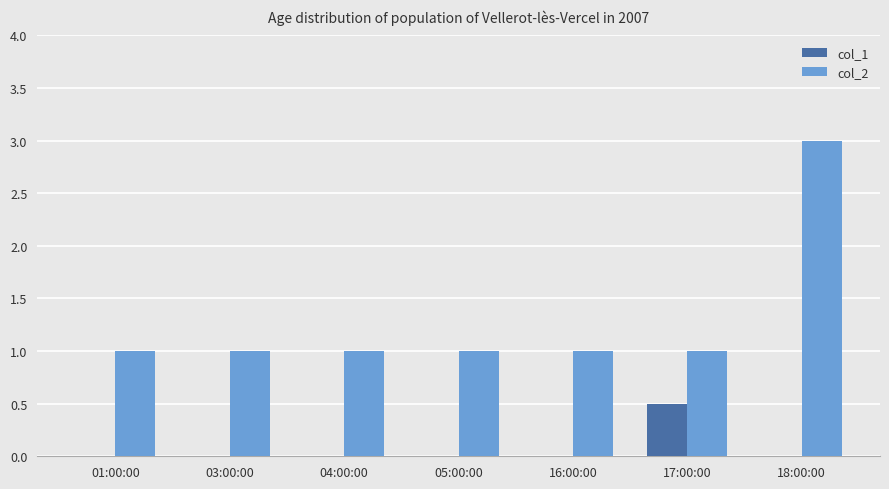

Which series has the largest total across all categories?

col_2